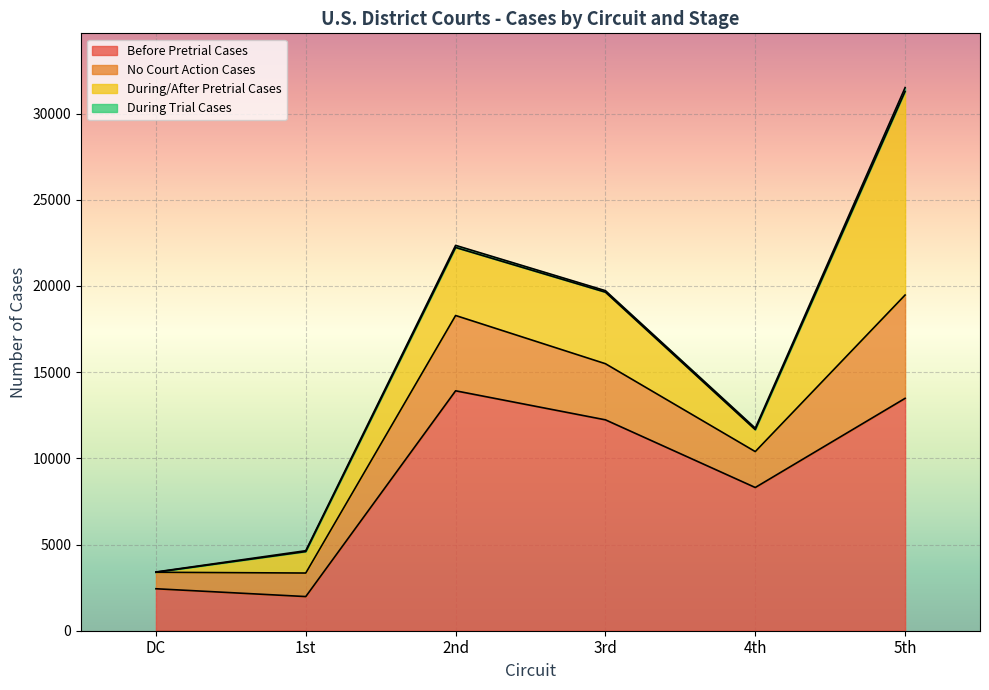

True or false: Before Pretrial Cases has a value of 8307 at 4th.

True